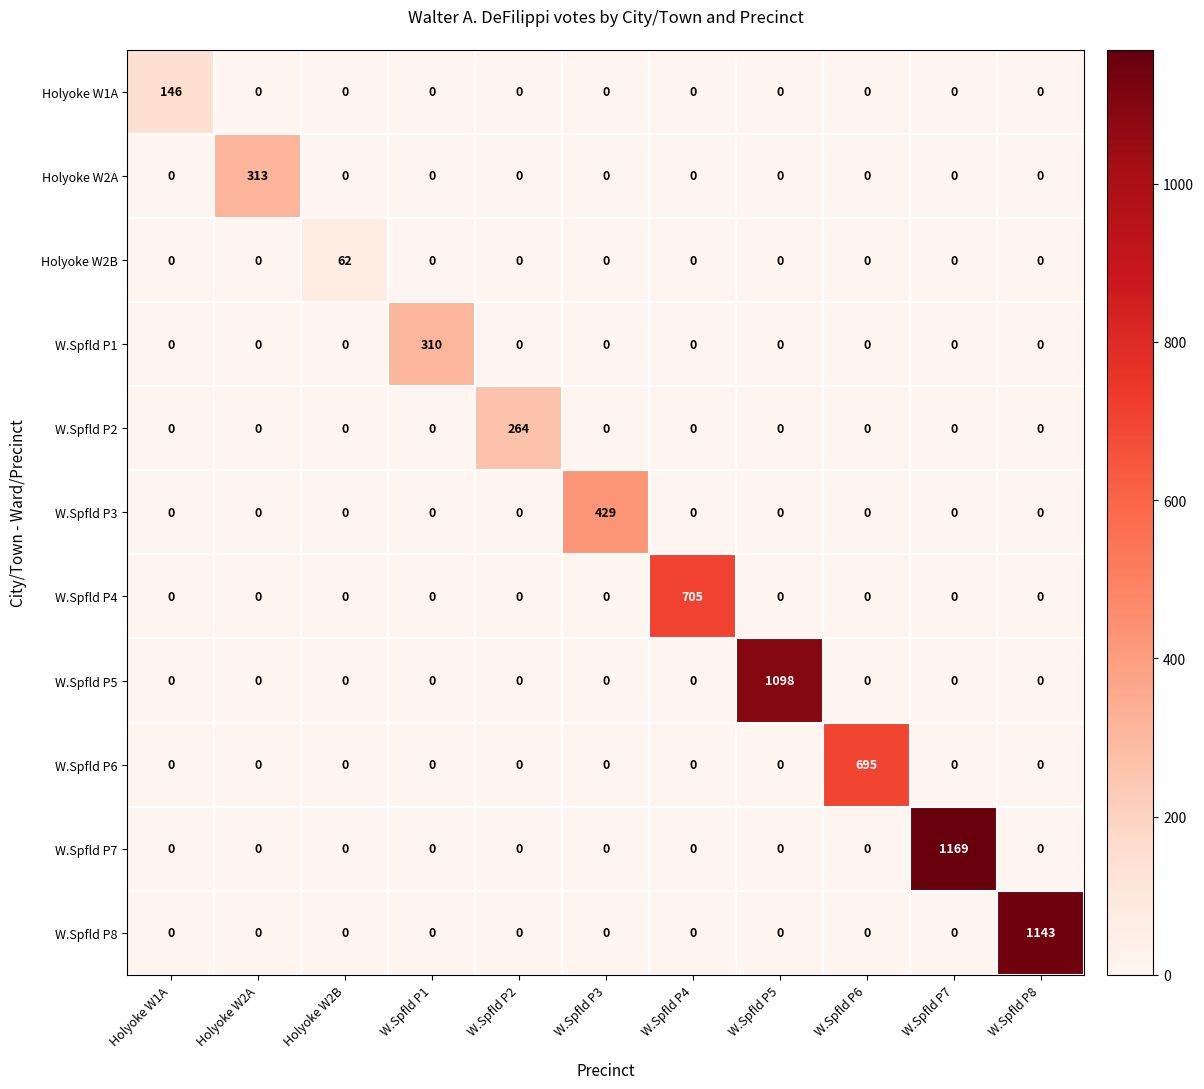

The W.Spfld P8 series shows 0 at W.Spfld P6. True or false?

True